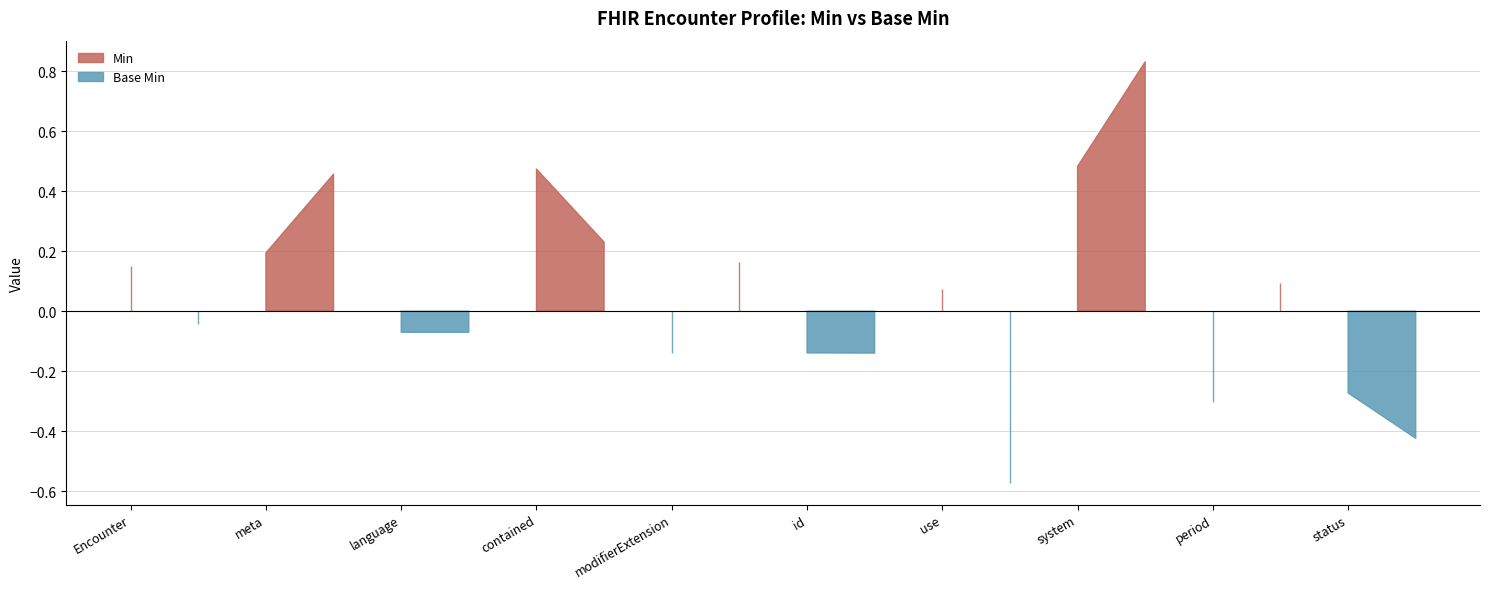

Rank the series by their average value, from highest to lowest.

Min, Base Min